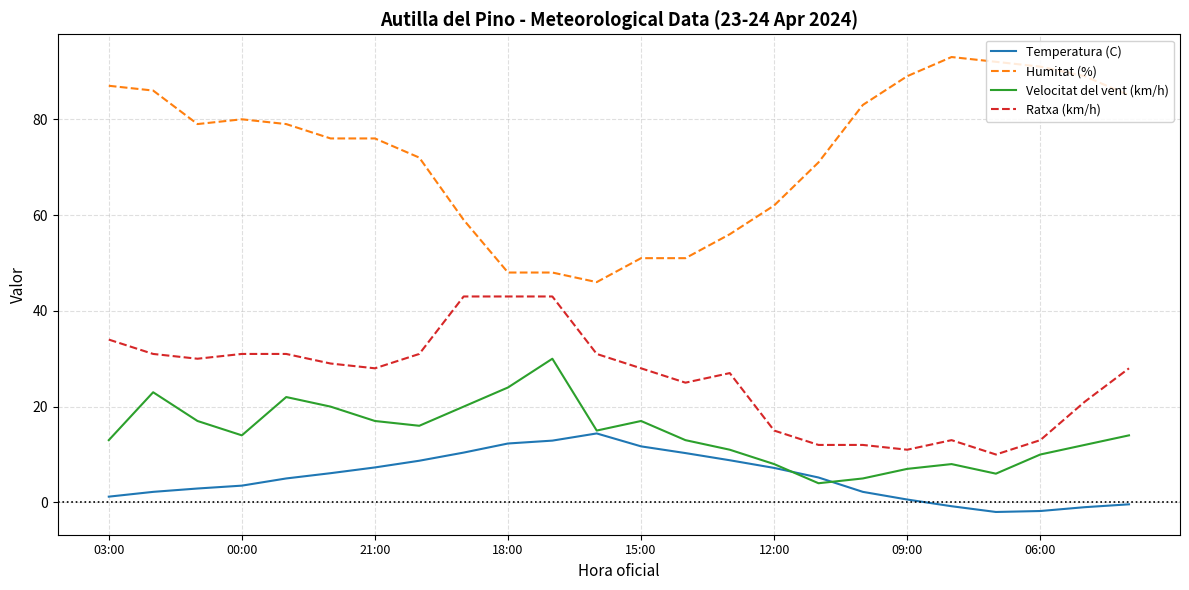

List the series in order of their peak value, lowest first.

Temperatura (C), Velocitat del vent (km/h), Ratxa (km/h), Humitat (%)